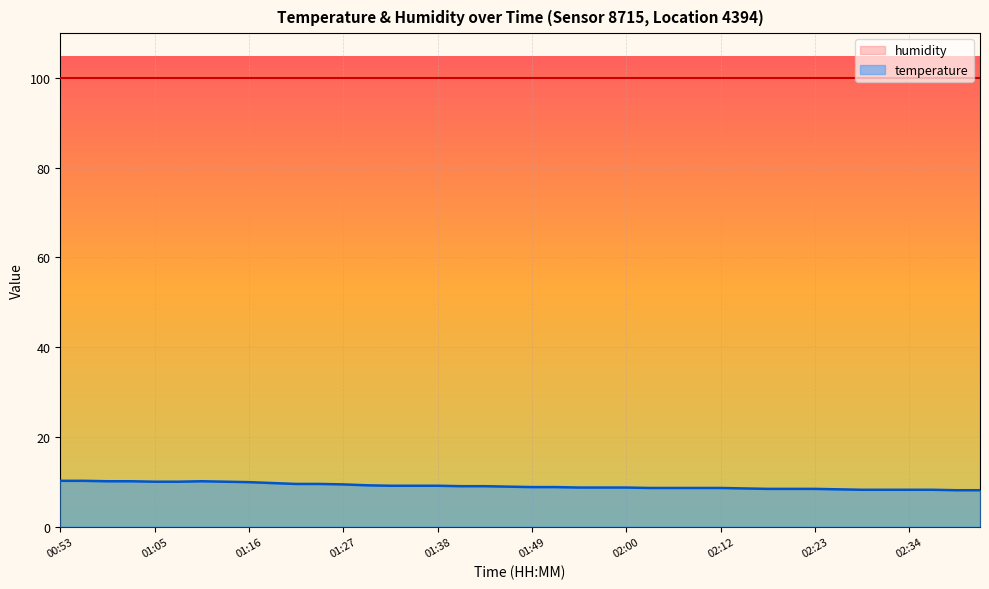

Which has a higher value, 00:56 or 02:14?

00:56